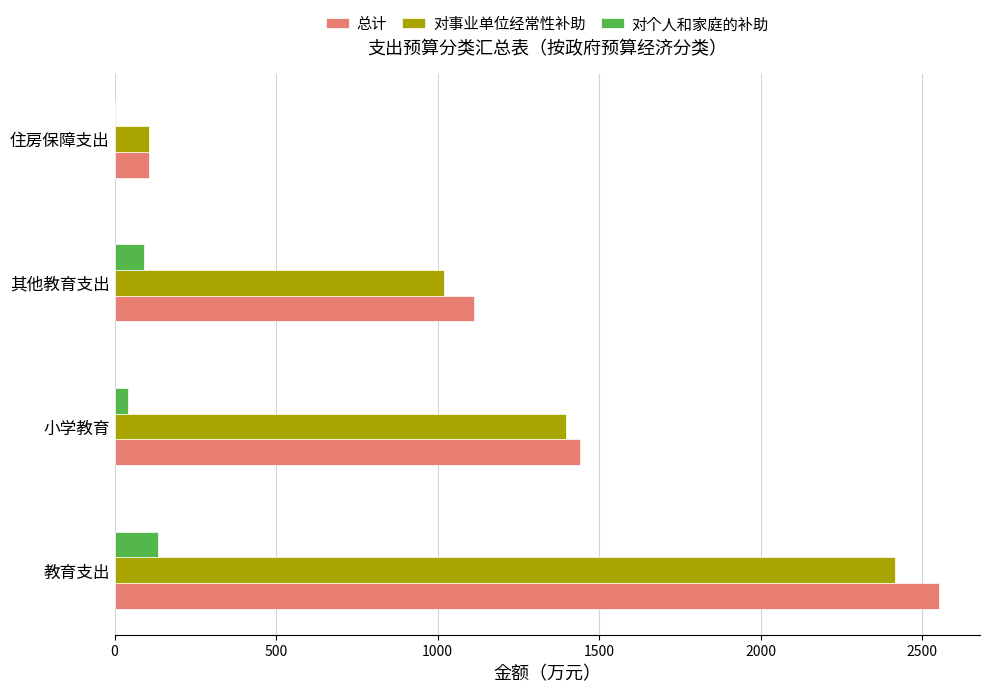

At which label is 对个人和家庭的补助 closest to 67?

小学教育